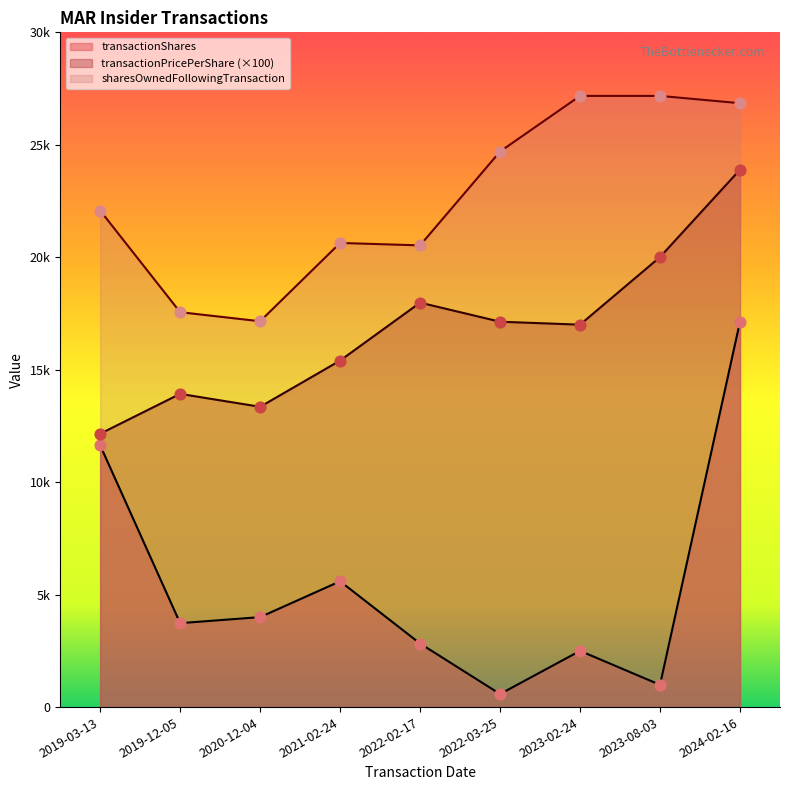

Which series reaches the minimum Y coordinate?

transactionShares